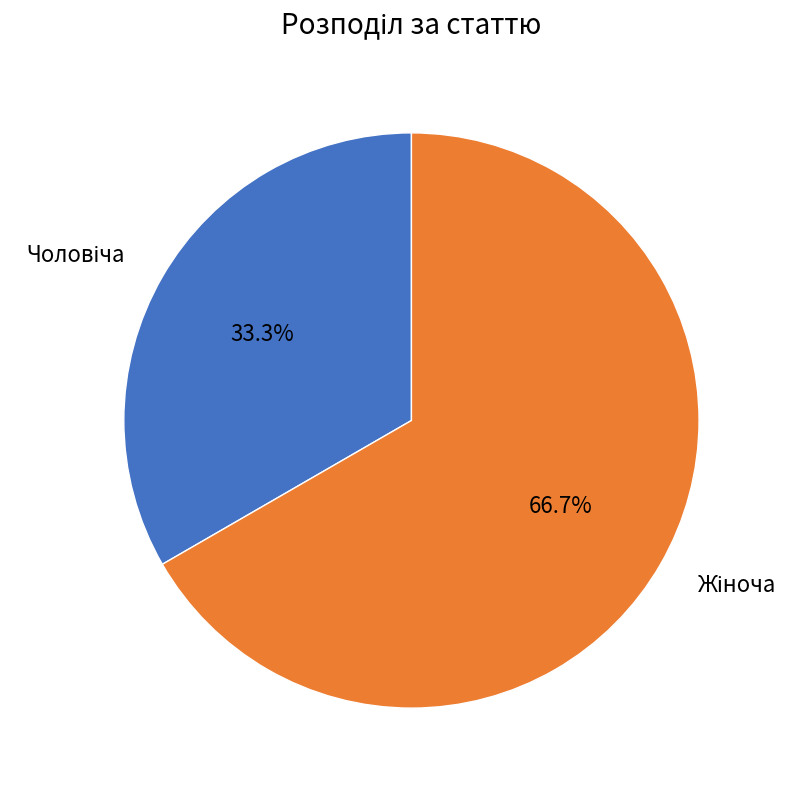

Does any single category account for the majority?

Yes